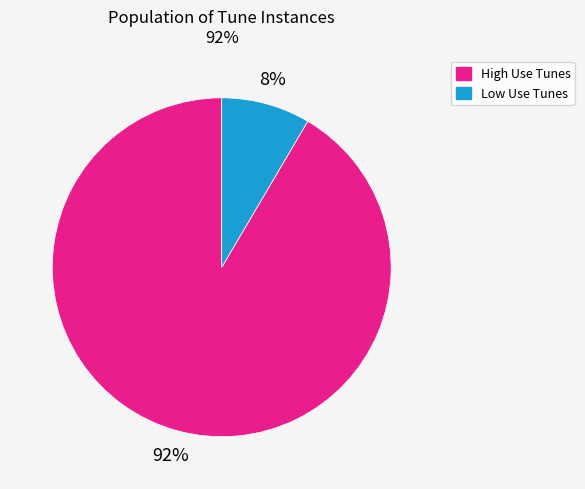

To the nearest percent, what portion does High Use Tunes represent?

92%